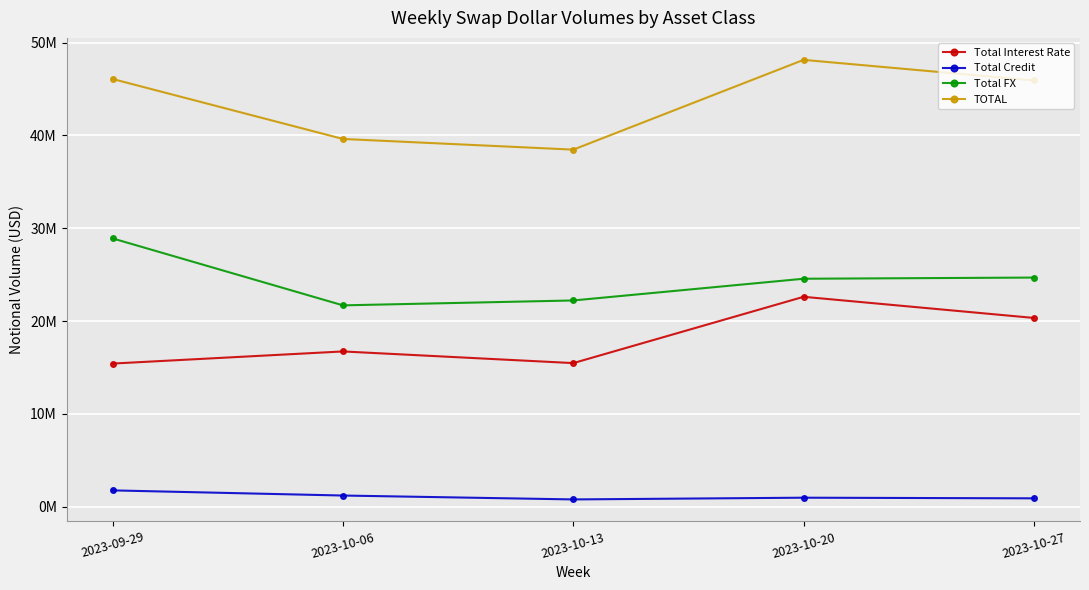

List the series in order of their peak value, highest first.

TOTAL, Total FX, Total Interest Rate, Total Credit